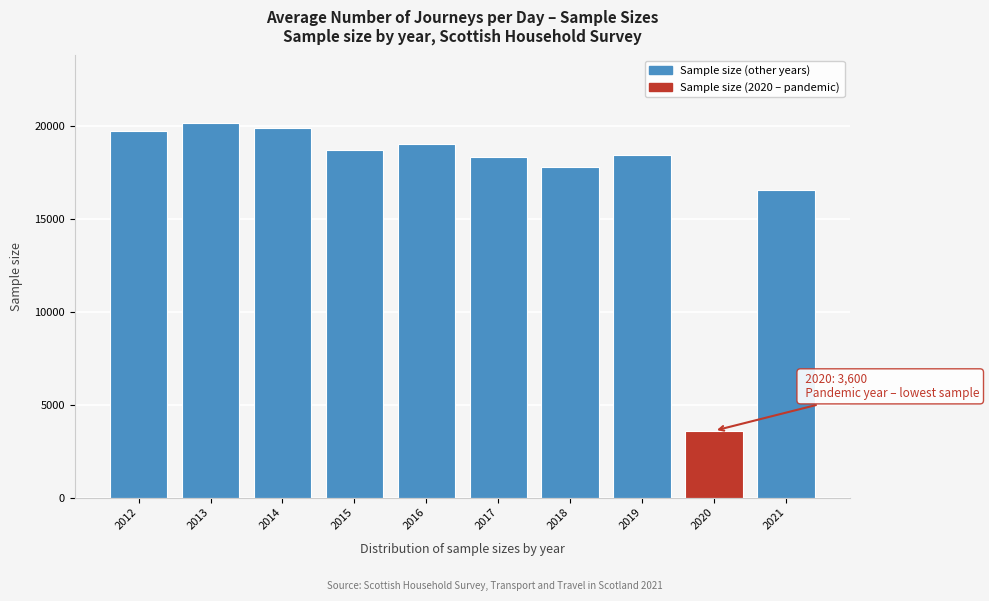

Reading right to left, transcribe all the data shown in this chart.

2021=16560	2020=3600	2019=18450	2018=17790	2017=18340	2016=19060	2015=18720	2014=19940	2013=20190	2012=19760